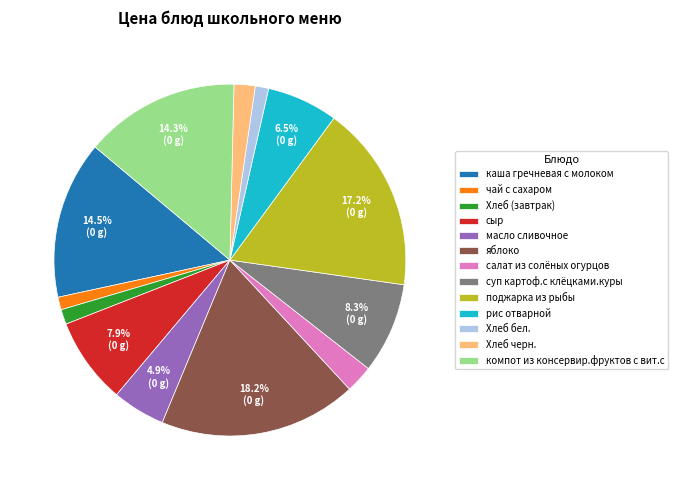

To the nearest percent, what is the difference between the чай с сахаром and суп картоф.с клёцками.куры slice percentages?

7%